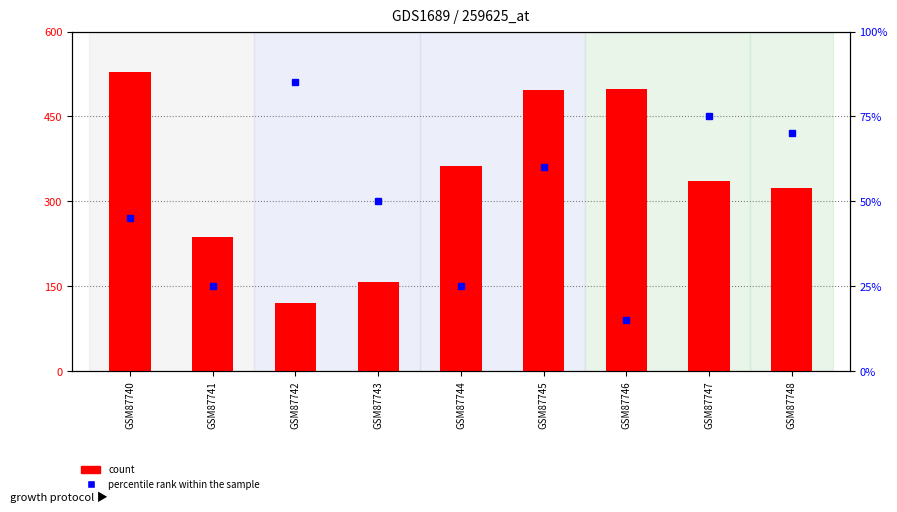

Which has a higher value, GSM87741 or GSM87745?

GSM87745